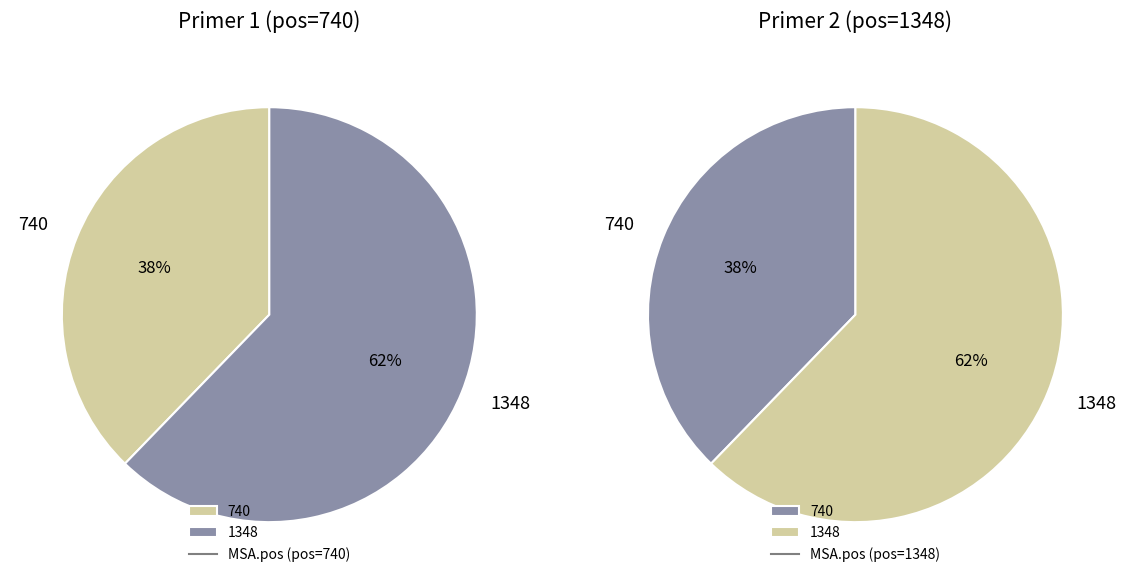

Does 740 account for over 50% of the chart?

No